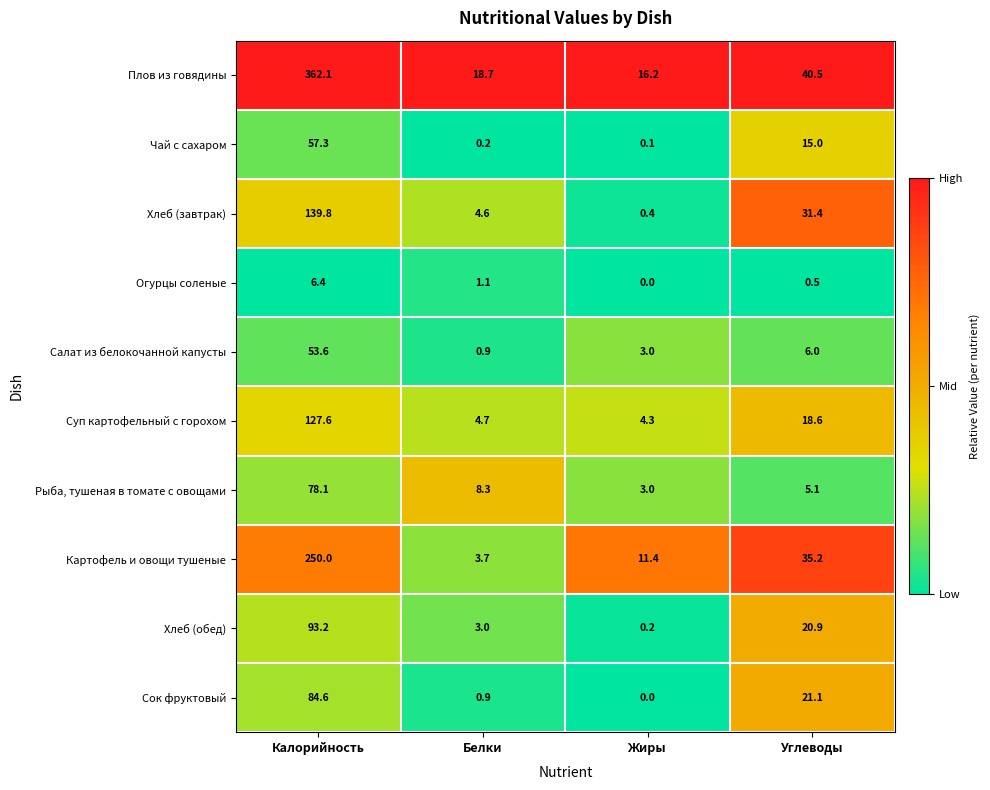

True or false: Суп картофельный с горохом has a value of 3.1 at Белки.

False